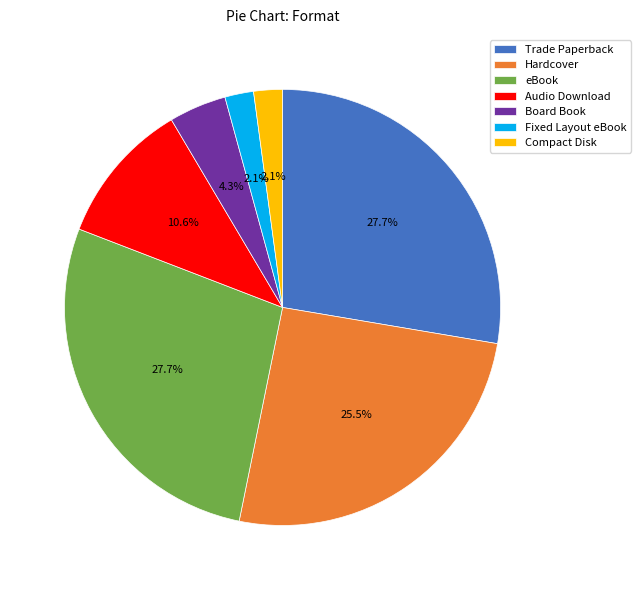

How many segments does this pie chart have?

7